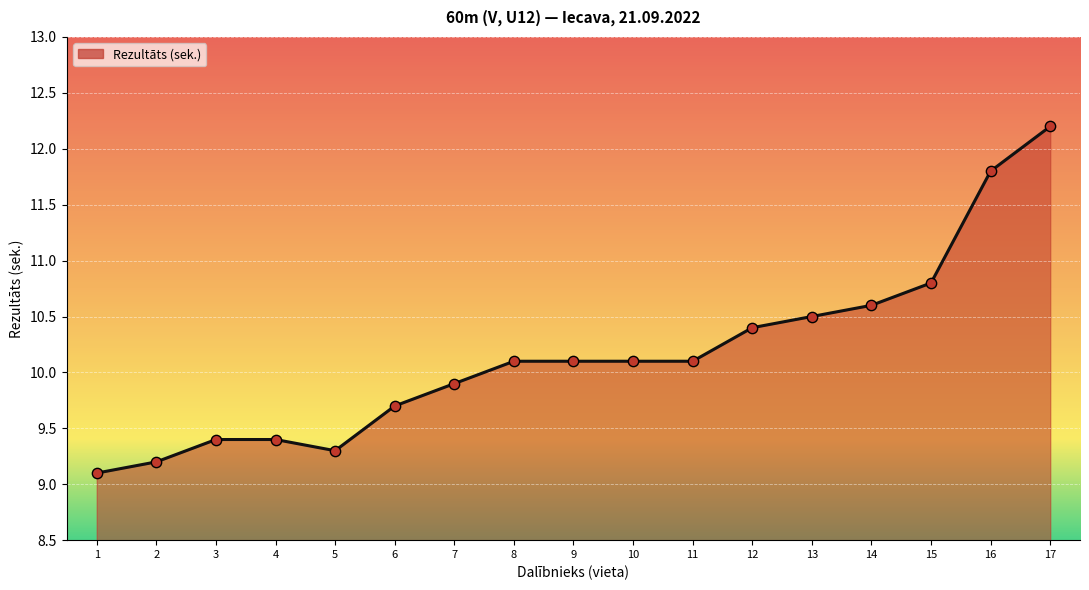

Approximately how many times larger is the value at 11 compared to 5?

1.1